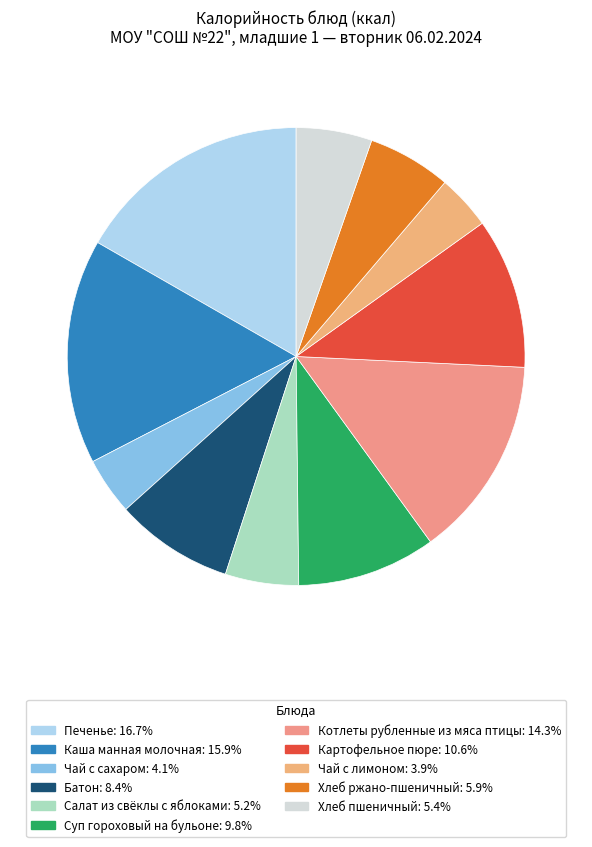

How many slices are in this pie chart?

11